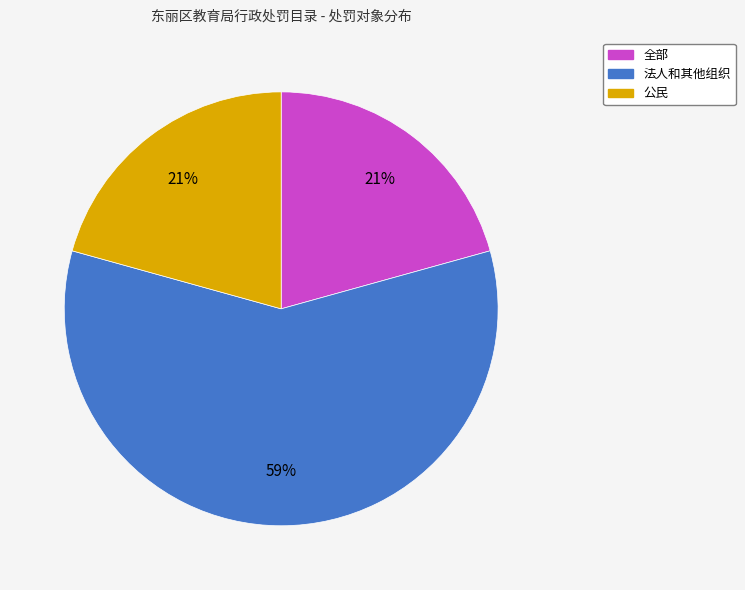

Do 法人和其他组织 and 全部 together represent more than half of the pie?

Yes